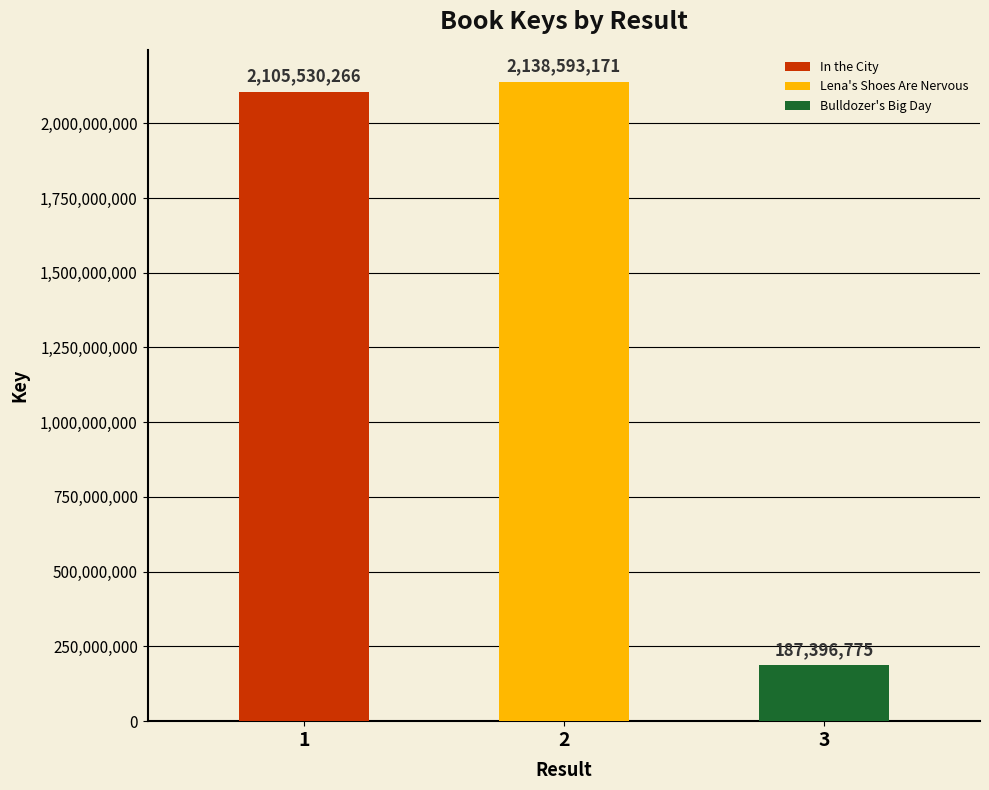

Reading right to left, list all the values displayed in this chart.

3=187396775	2=2138593171	1=2105530266